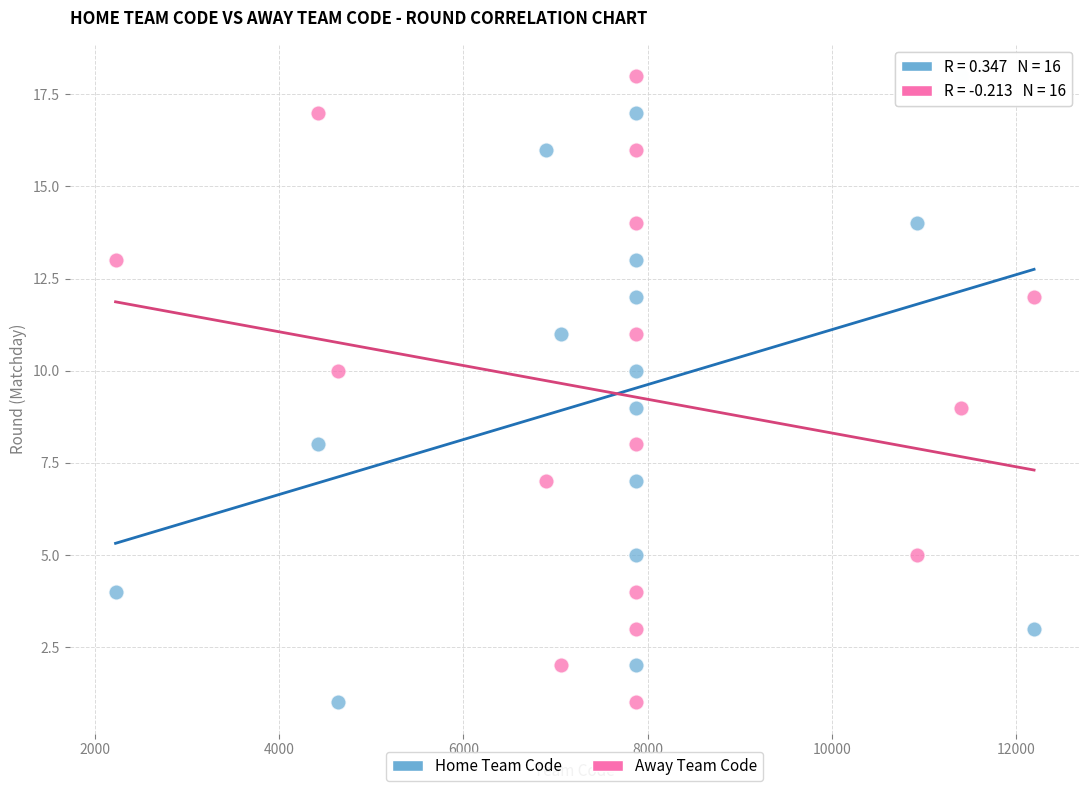

What are all the series names shown in the legend?

Home Team Code, Away Team Code